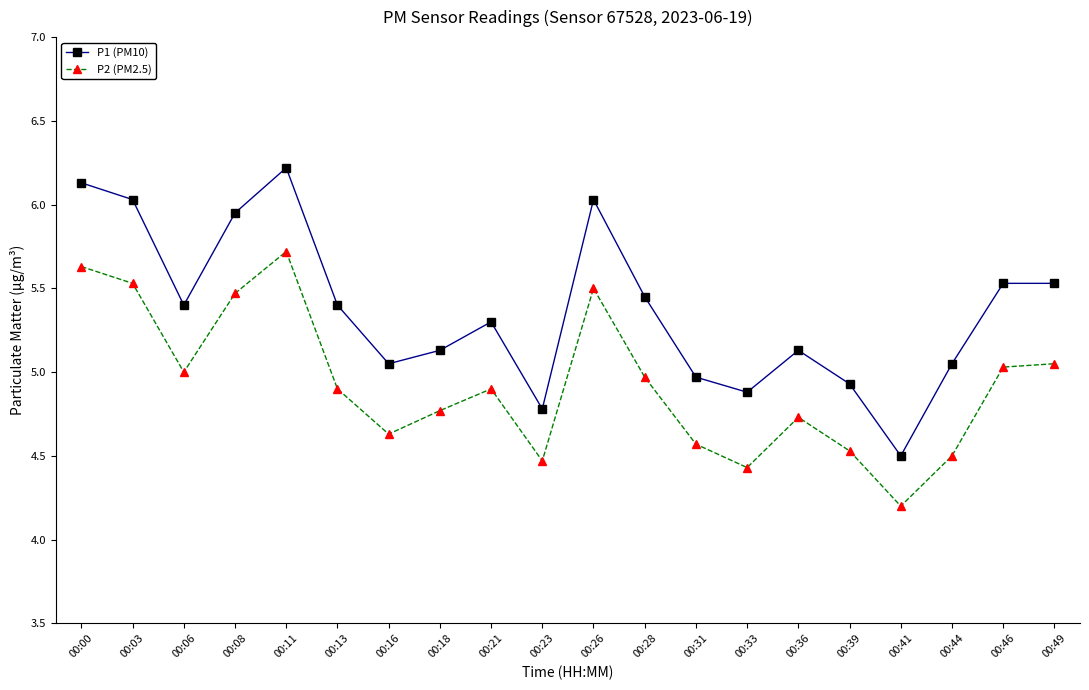

True or false: P1 (PM10) and P2 (PM2.5) cross at least once.

False